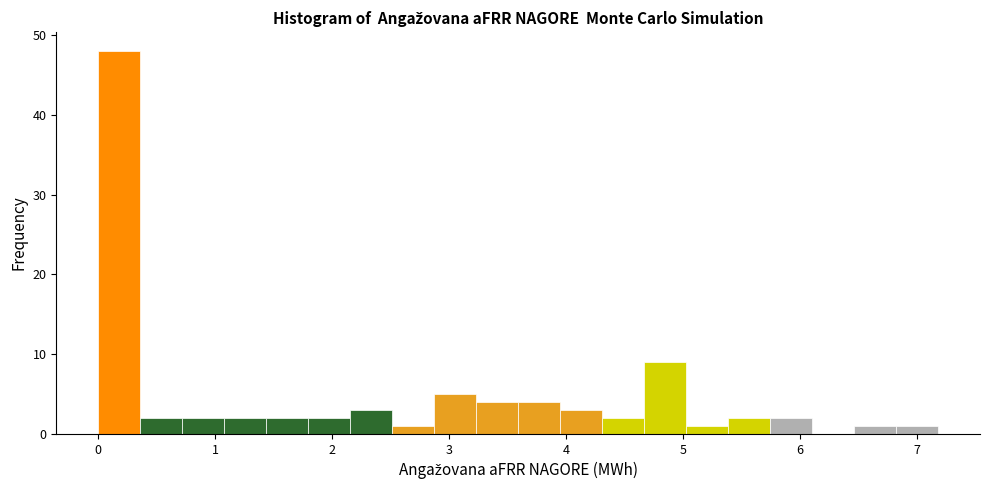

Read against the x-axis, roughly where is the centre of the tallest bar?

0.2